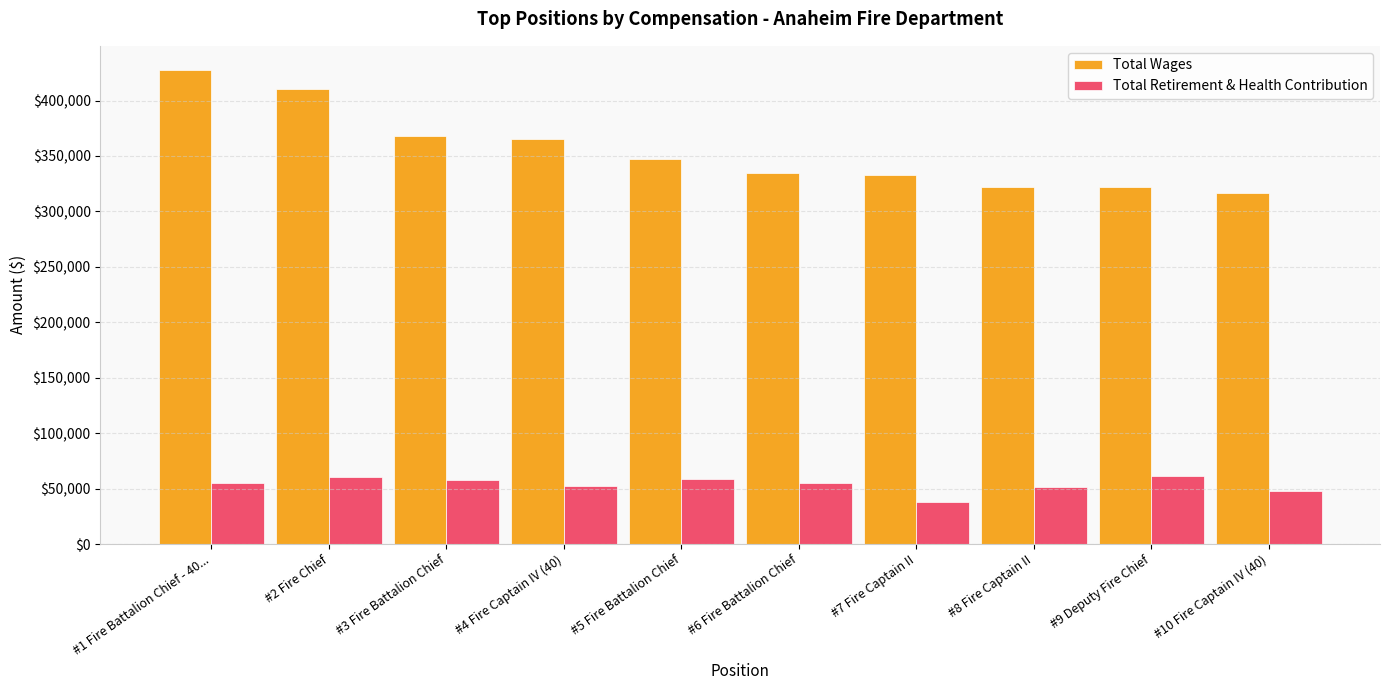

The Total Wages series shows 347052 at #5 Fire Battalion Chief. True or false?

True